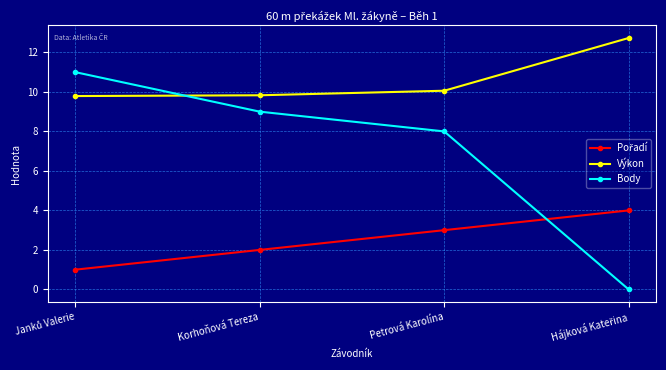

What position from the right is Korhoňová Tereza?

3